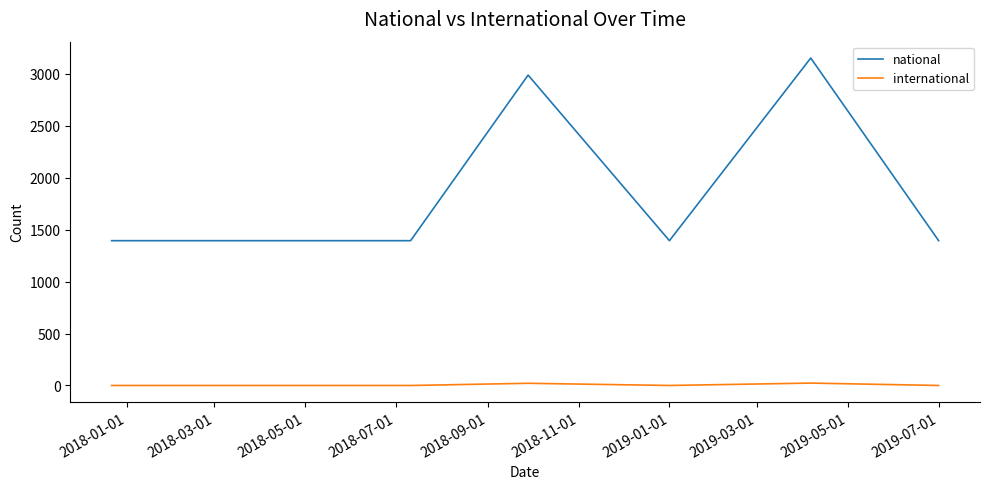

Count the number of categories in the chart.

7